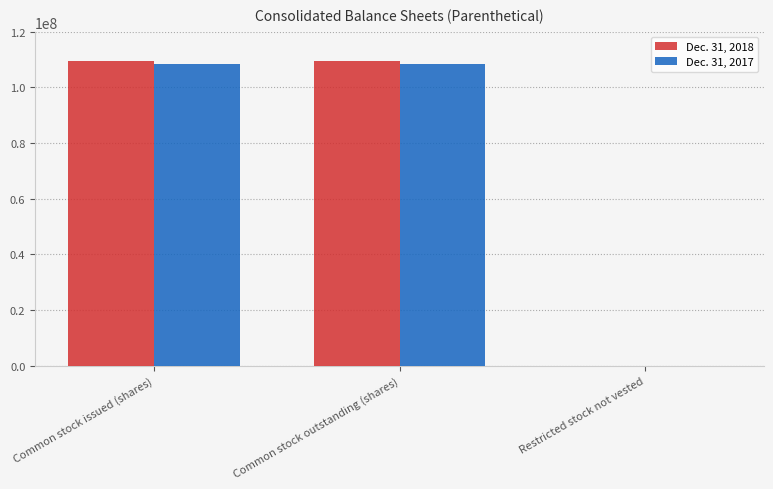

Is it true that Dec. 31, 2018 equals 109491277 at Common stock outstanding (shares)?

True